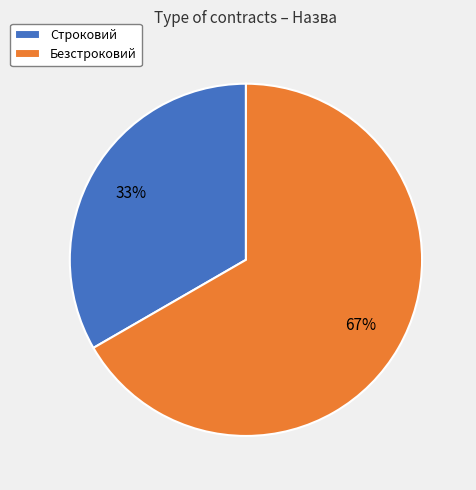

Do Безстроковий and Строковий together represent more than half of the pie?

Yes